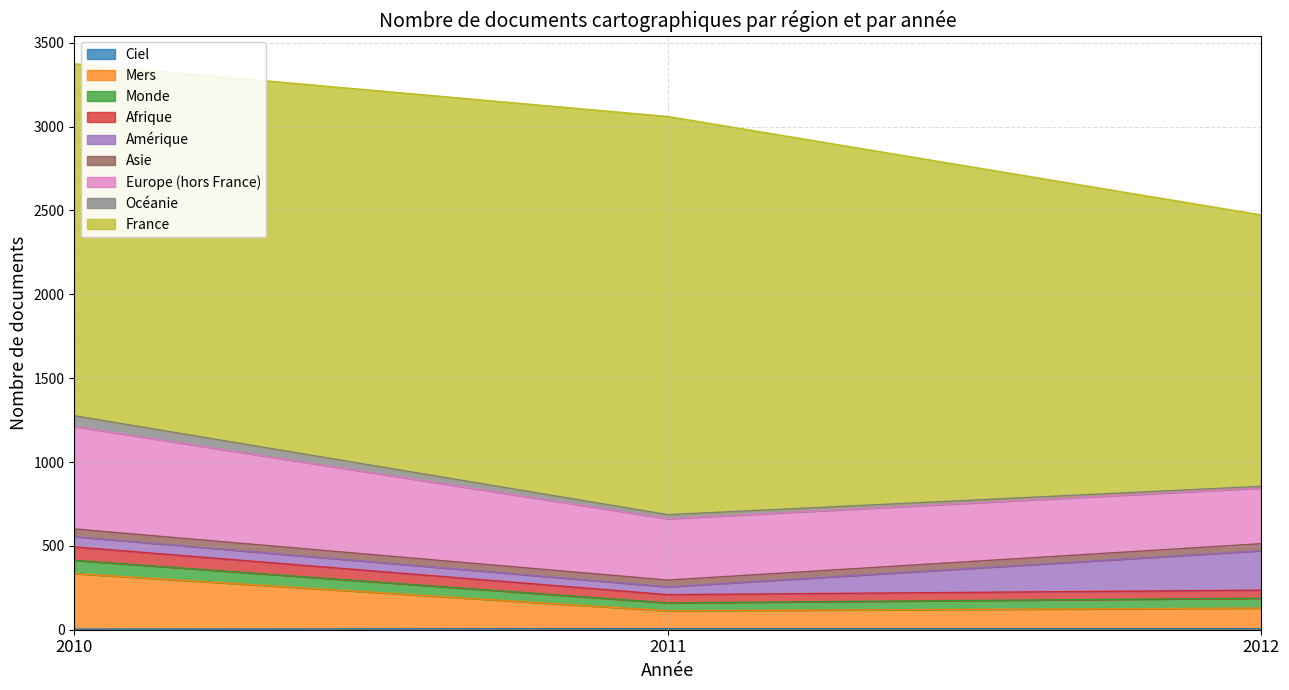

At which label does Afrique first exceed 236?

2010